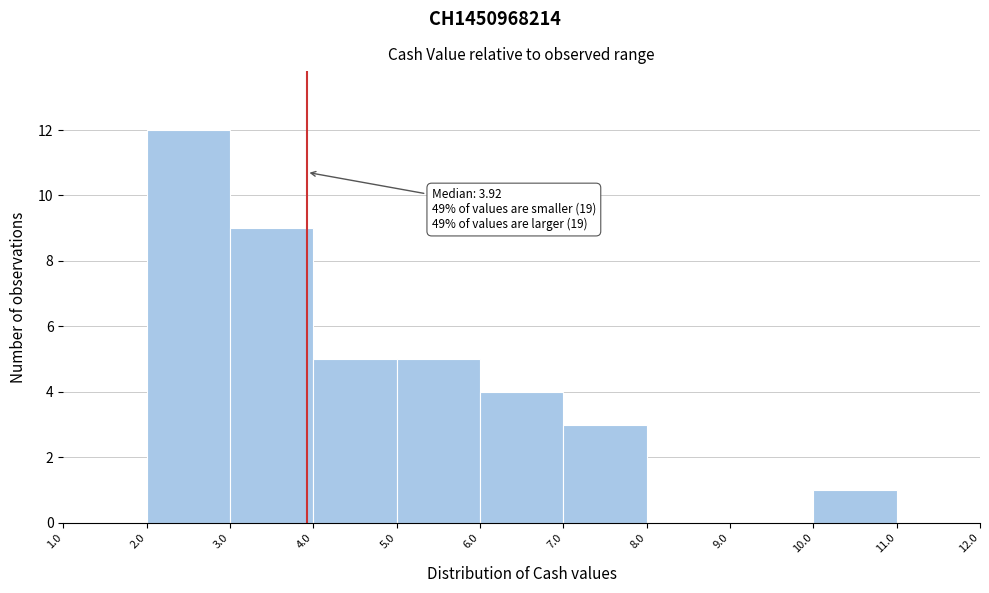

Over which range of the x-axis is the bar tallest?

2.0 to 3.0